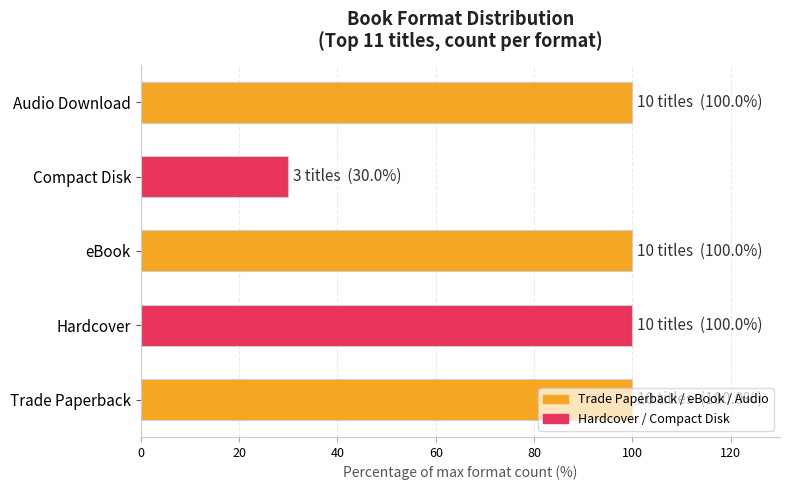

How many distinct data groups are displayed?

1